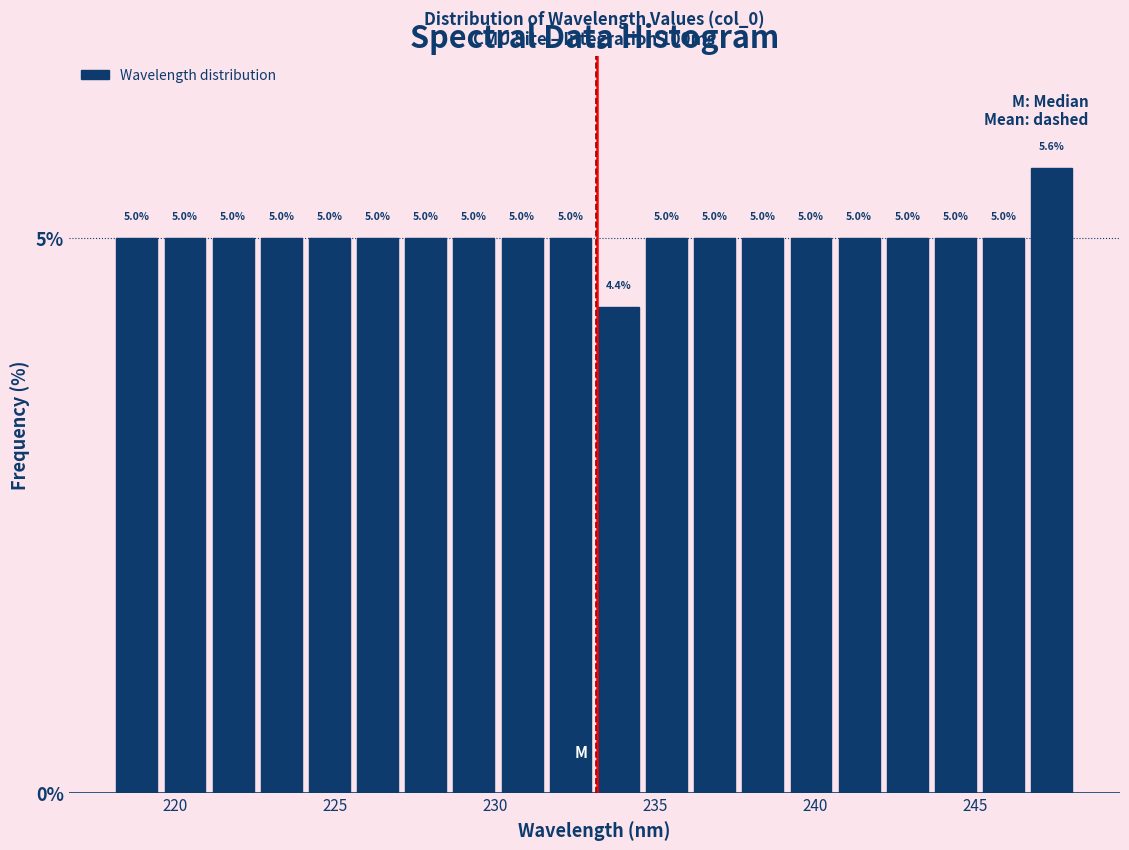

Around what value on the x-axis is the tallest bar? Give the approximate position of its centre, as read against the axis.

247.5